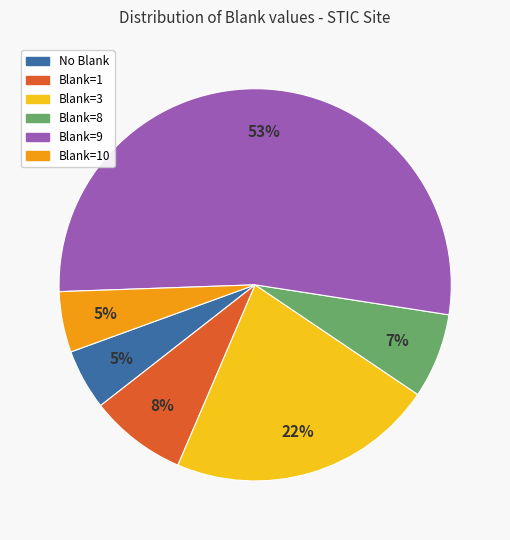

To the nearest percent, what is the average slice percentage?

17%